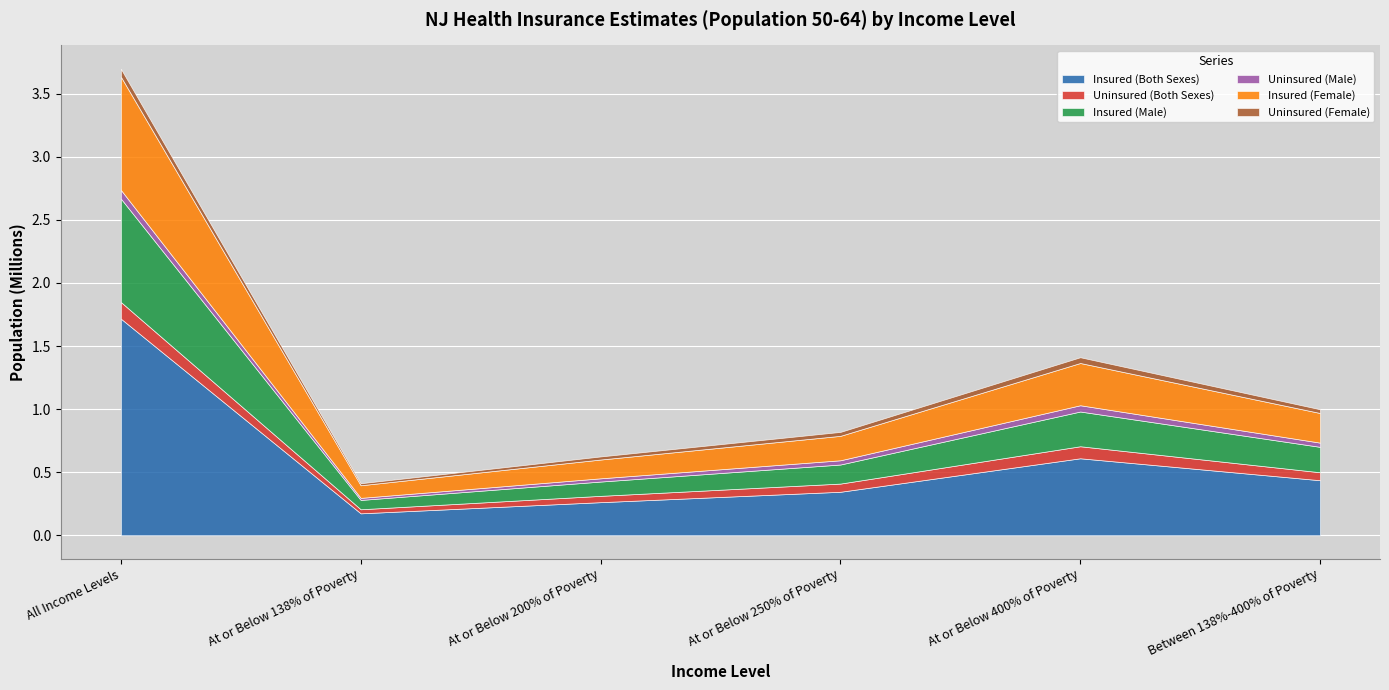

How many distinct data groups are displayed?

6